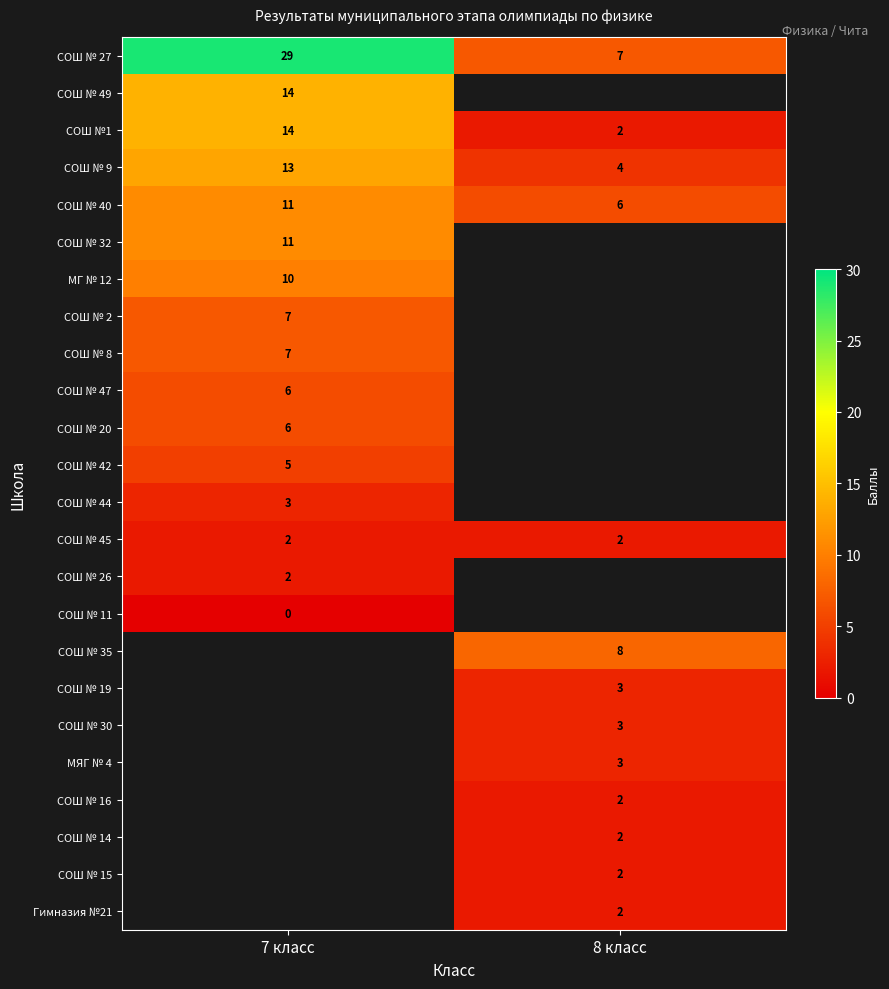

At which label is СОШ № 9 closest to 8?

8 класс